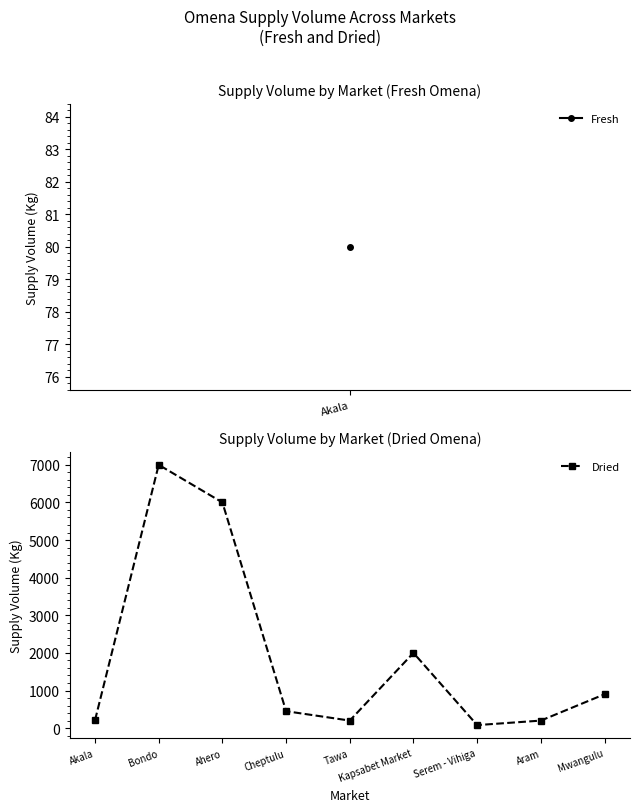

What is the change in value from Aram to Mwangulu?

+700